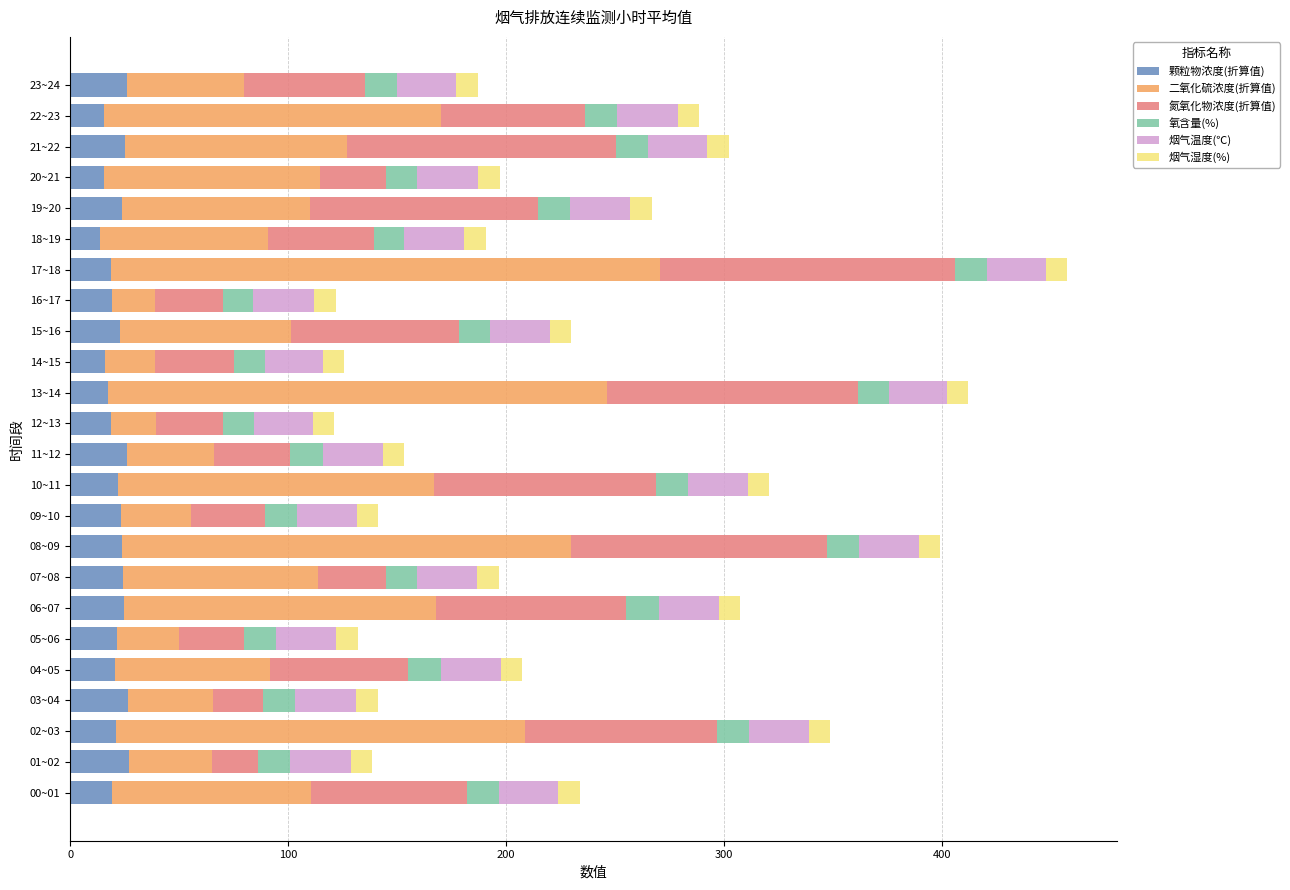

Count the number of categories in the chart.

24